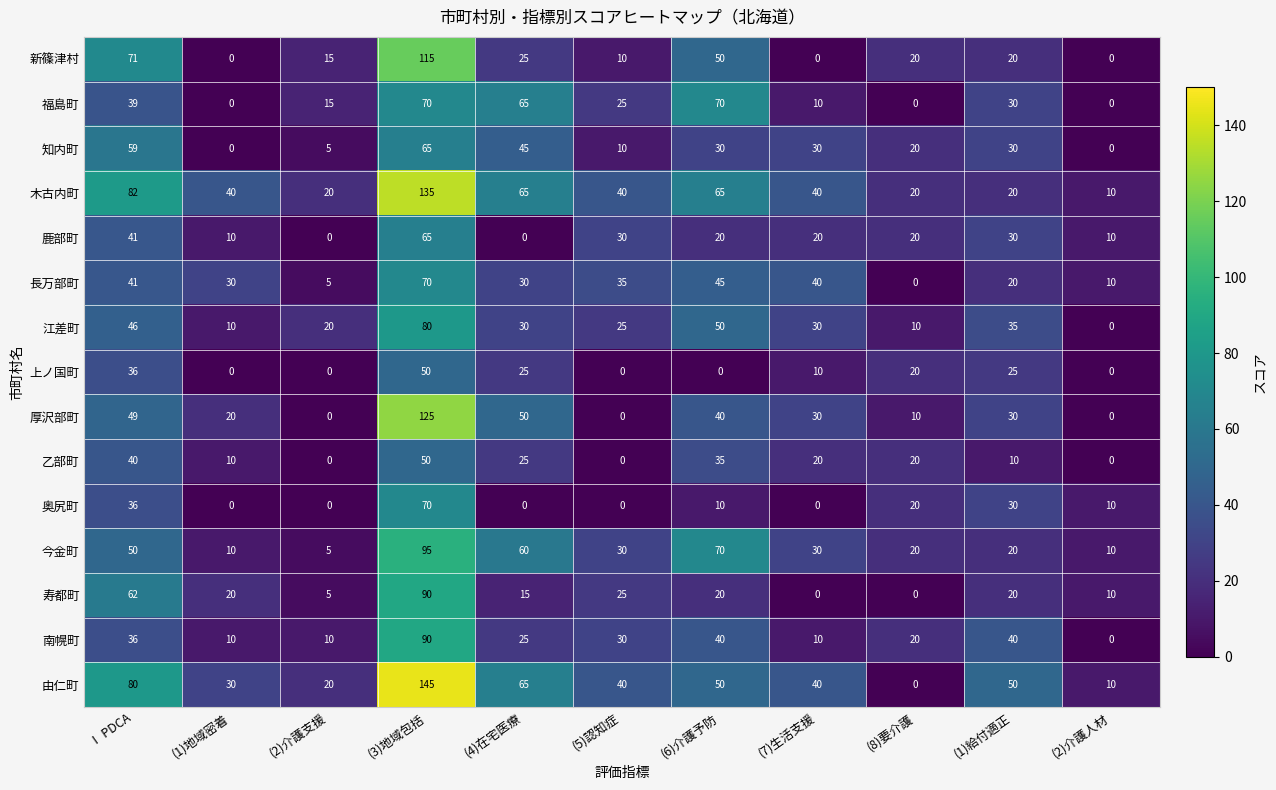

What is the sum of all 知内町 values?

294